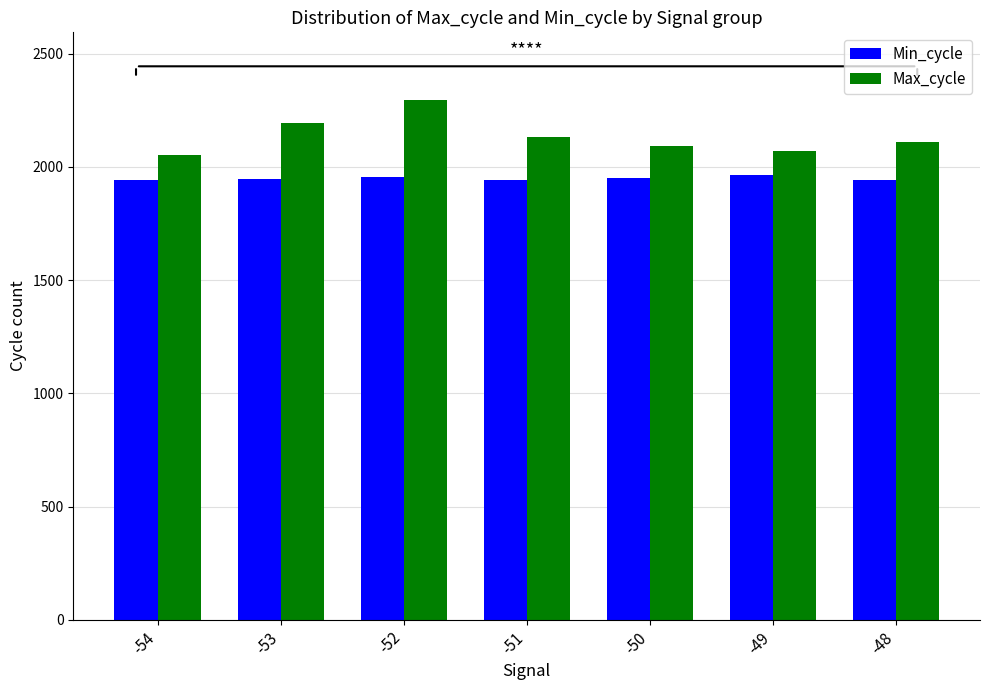

Which series has the largest total across all categories?

Max_cycle